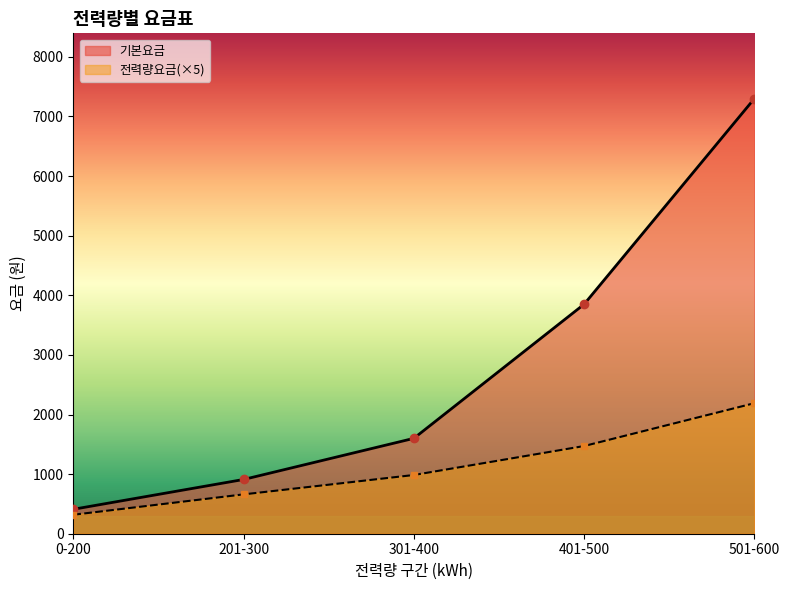

What is the sum of all 전력량요금 values?

5624.7